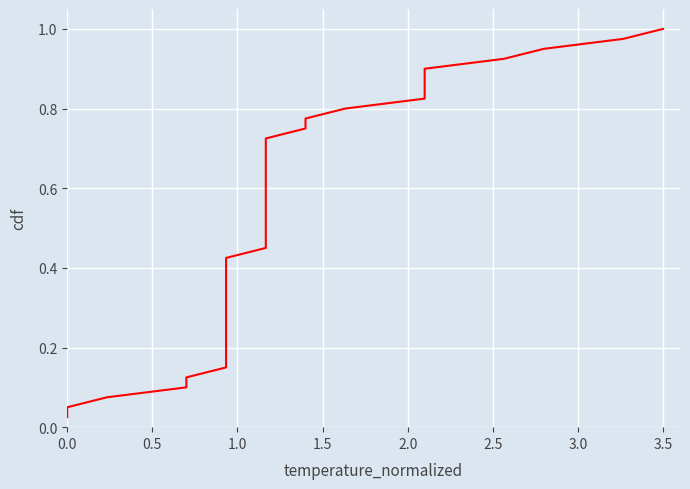

What is the average value?

0.5